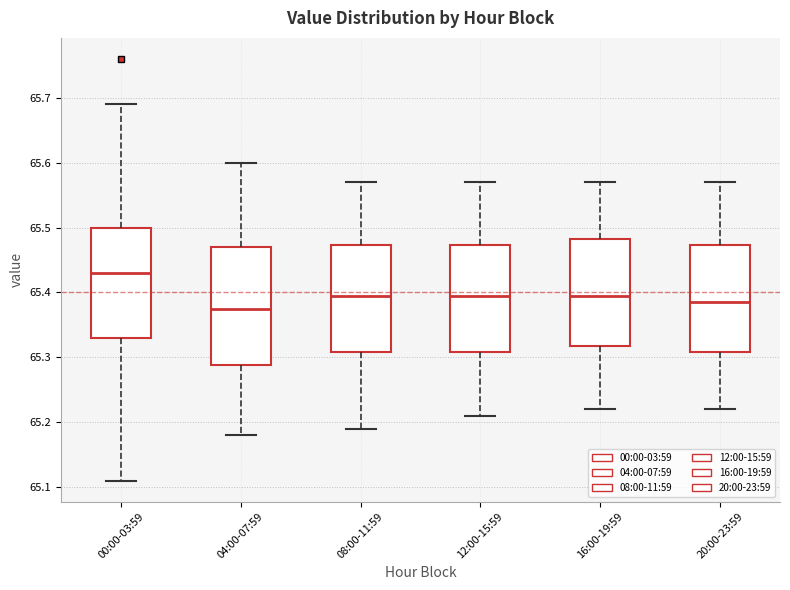

Comparing the boxes themselves (not the whiskers), which one is the tallest?

04:00-07:59